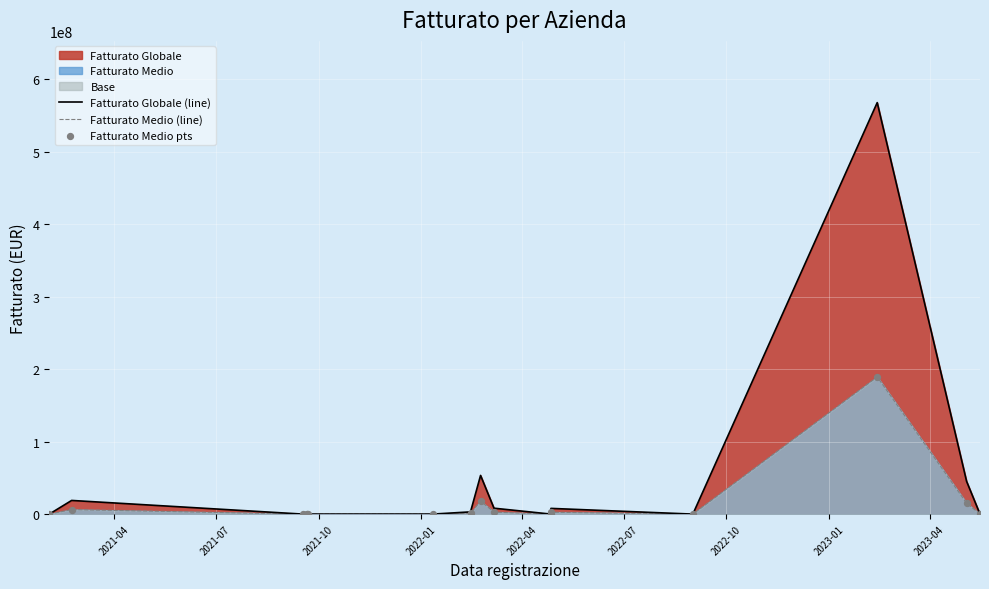

Which series reaches the maximum Y coordinate?

Fatturato Globale (line)